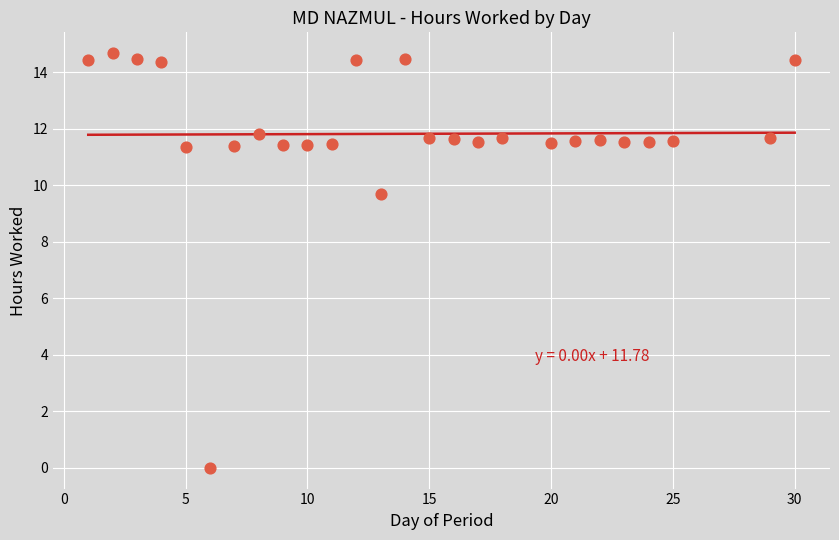

What is the range of Y values (max minus min)?

14.7